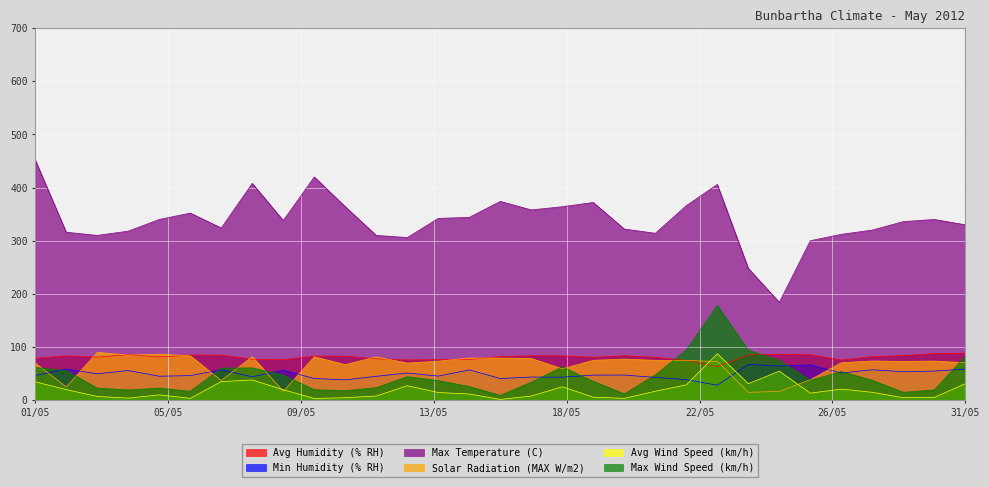

Which series has the largest range (max minus min)?

Max Temperature (C)